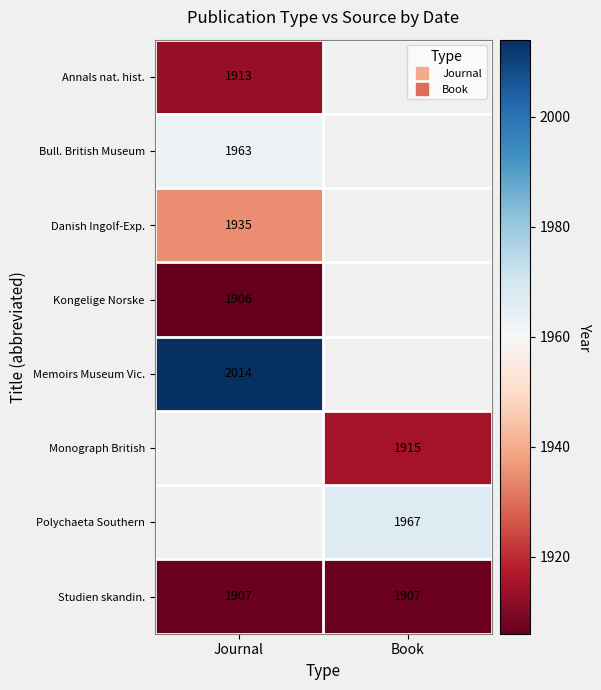

Rank the categories by Memoirs Museum Vic. value from highest to lowest.

Journal, Book